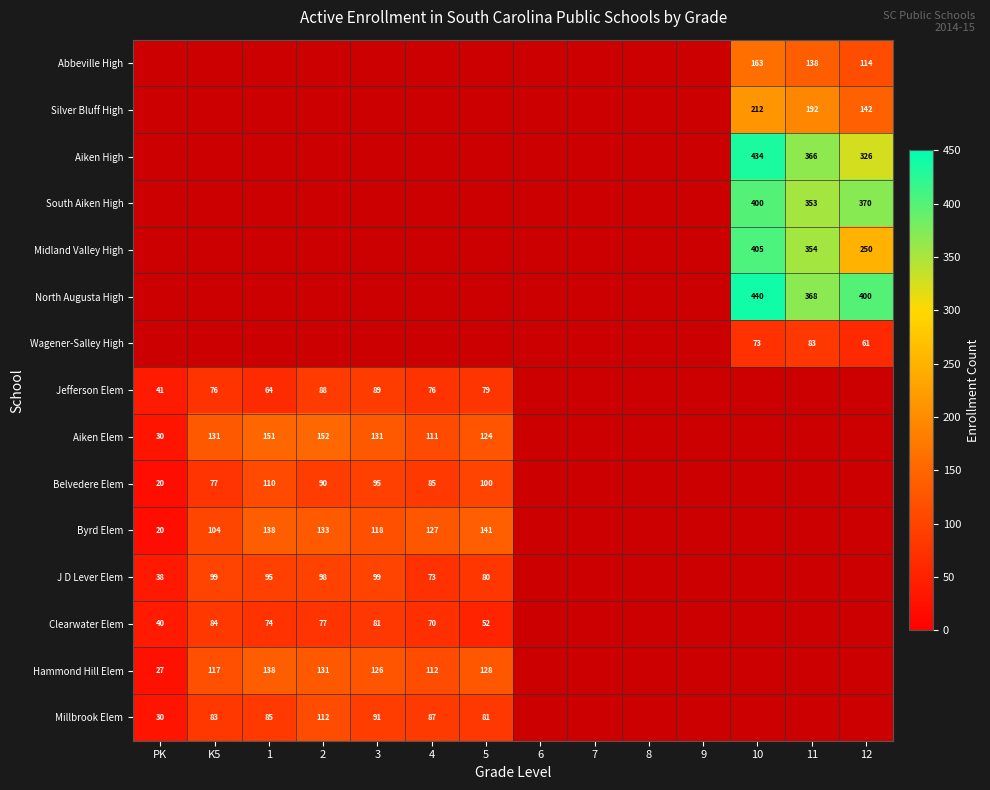

Is it true that North Augusta High equals 368 at 11?

True